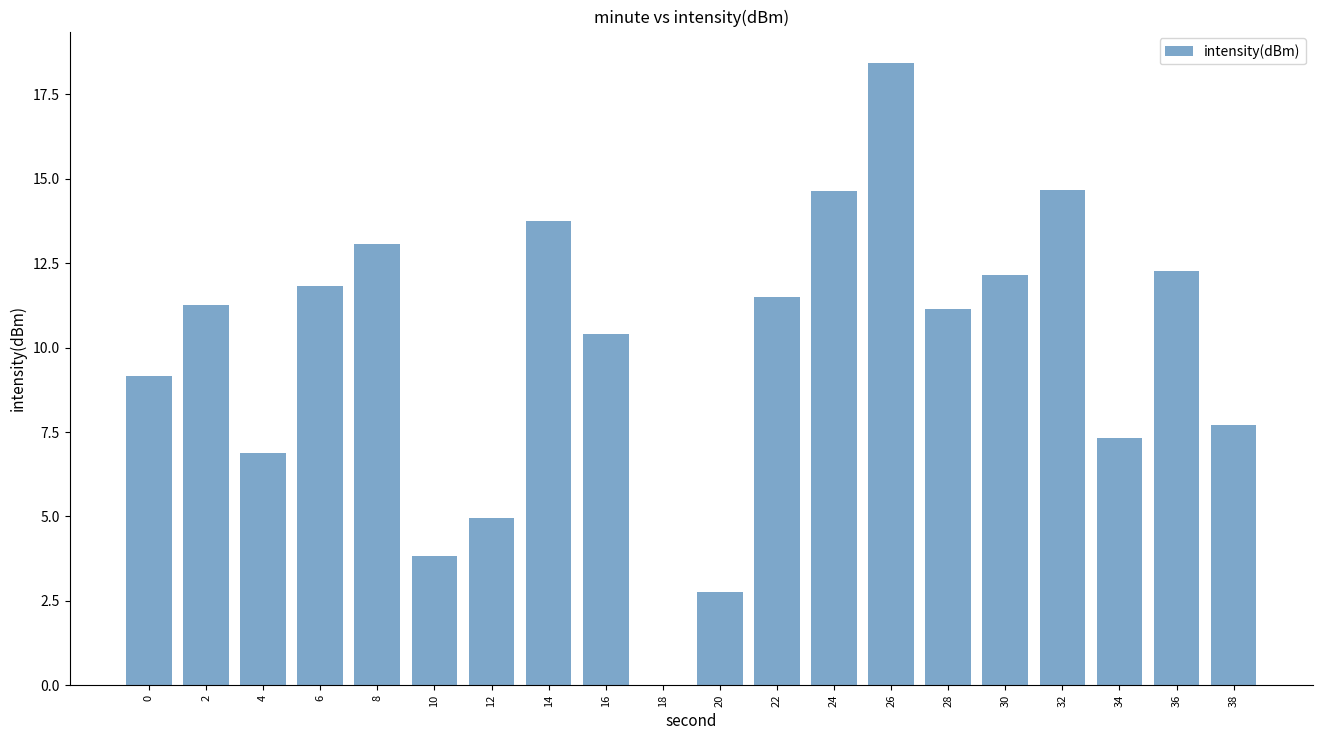

What is the sum of all values?

197.7